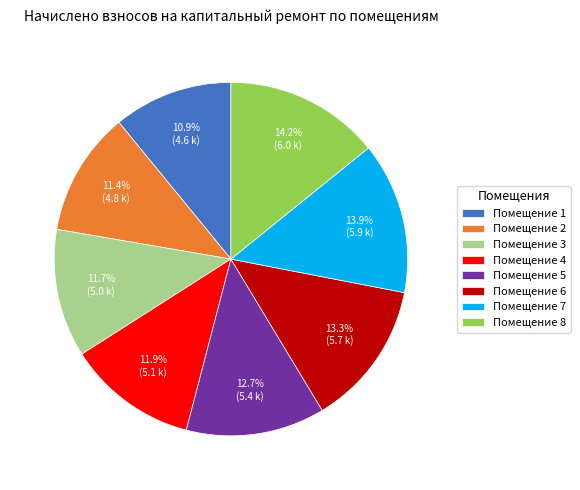

Does Помещение 1 represent more than half of the total?

No